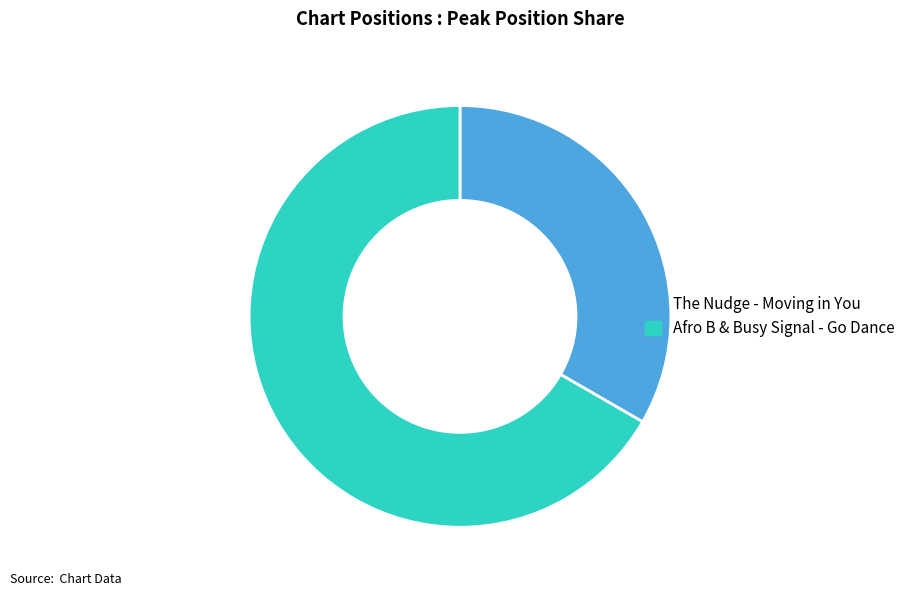

Does Afro B & Busy Signal - Go Dance account for over 50% of the chart?

Yes